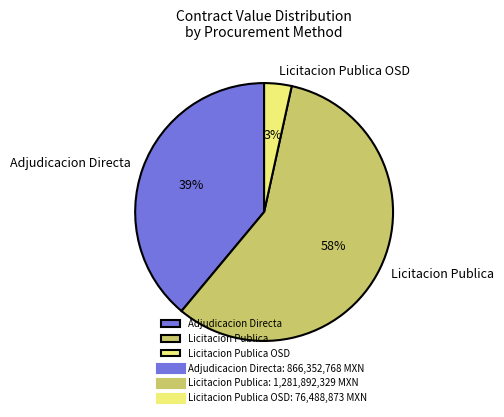

Which category has the biggest portion of the pie?

Licitacion Publica